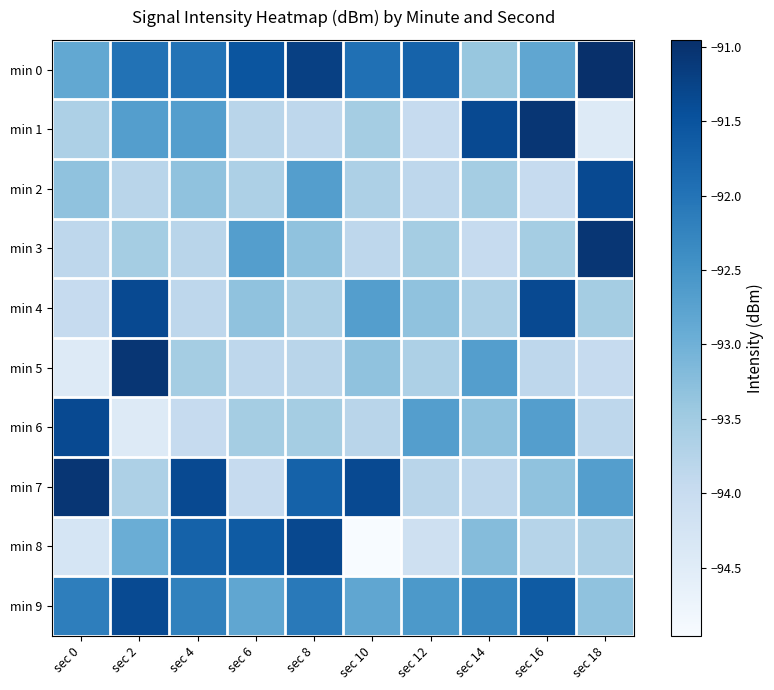

Which series has the widest spread of values?

min 8